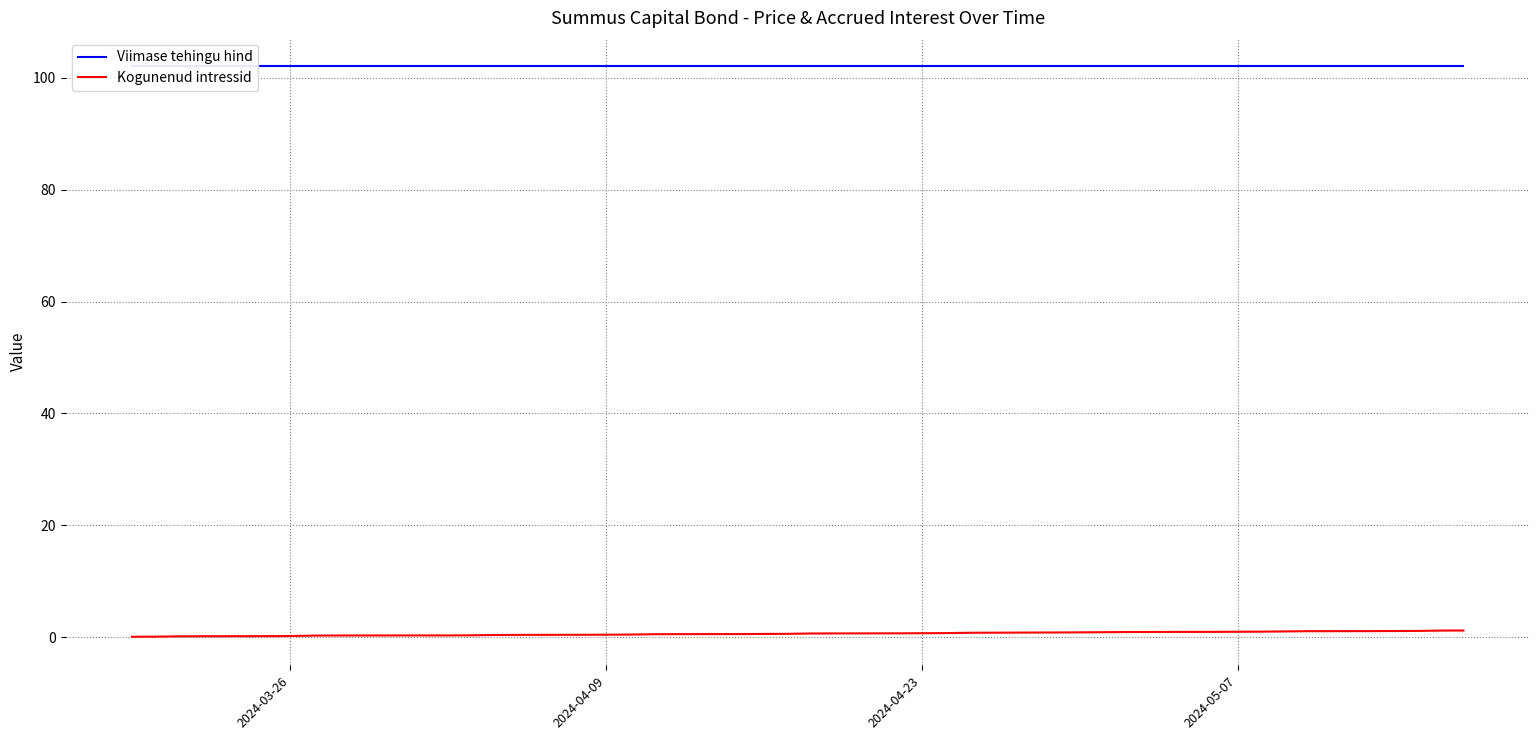

True or false: Kogunenud intressid and Viimase tehingu hind intersect in this chart.

False